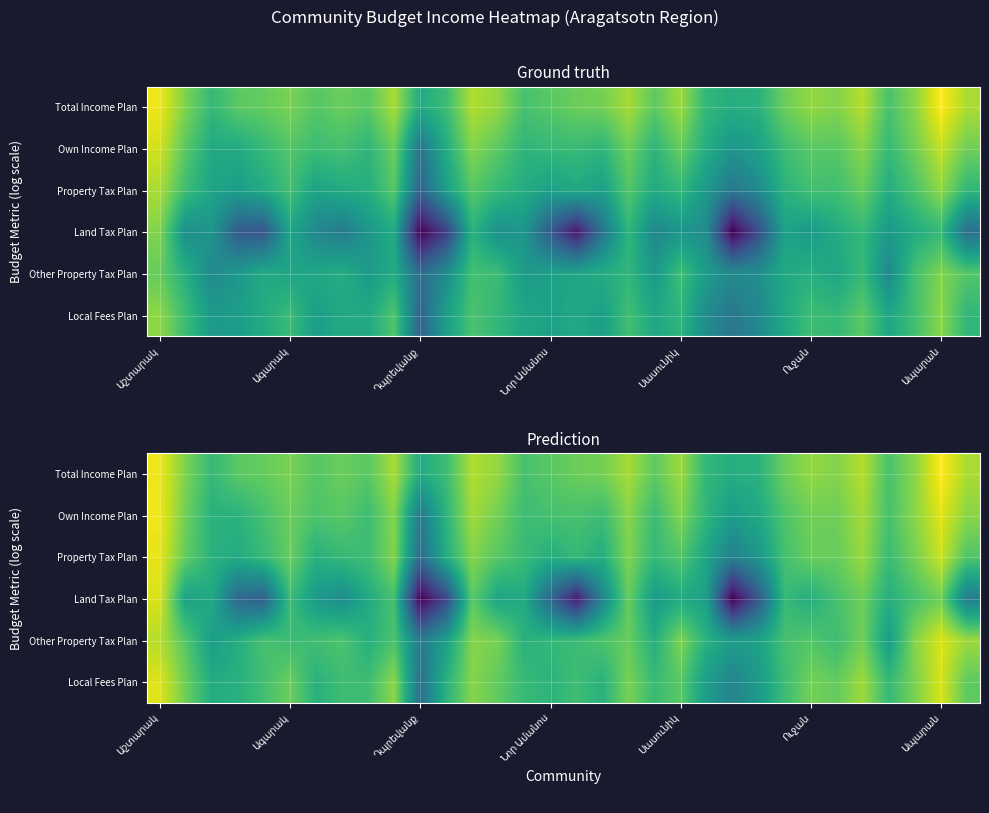

Rank the series by their maximum value, from highest to lowest.

Total Income Plan, Own Income Plan, Property Tax Plan, Local Fees Plan, Other Property Tax Plan, Land Tax Plan